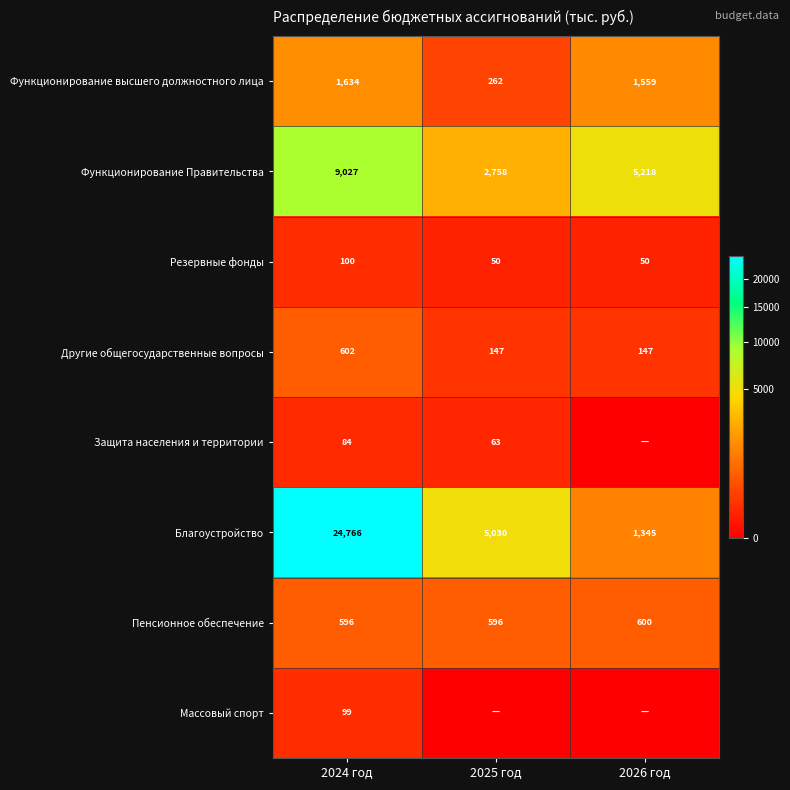

How many data points does each series have?

3